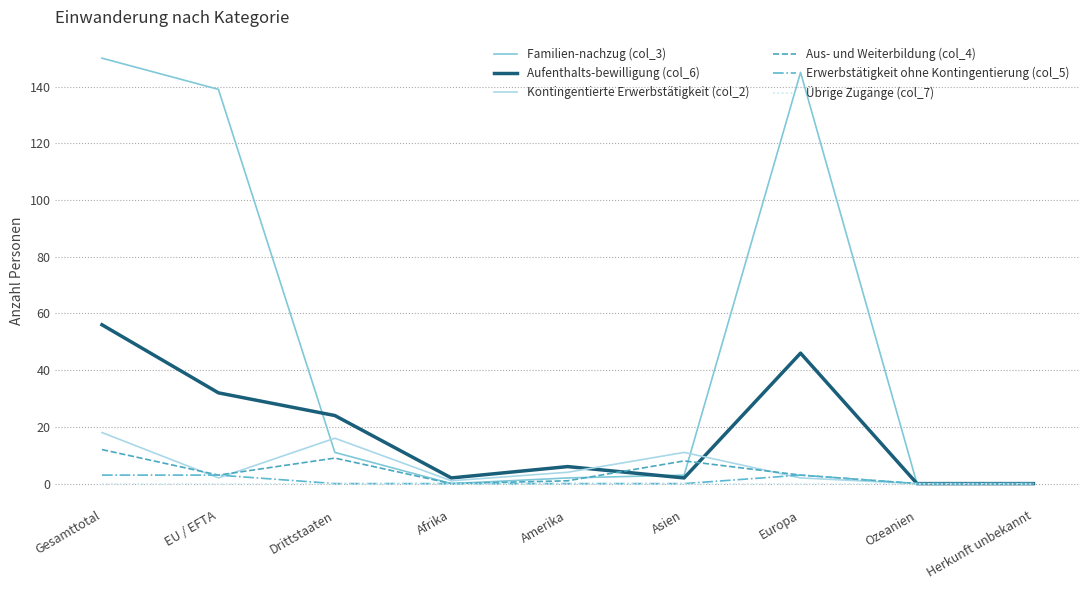

What is the spread (max minus min) of values at Drittstaaten?

24